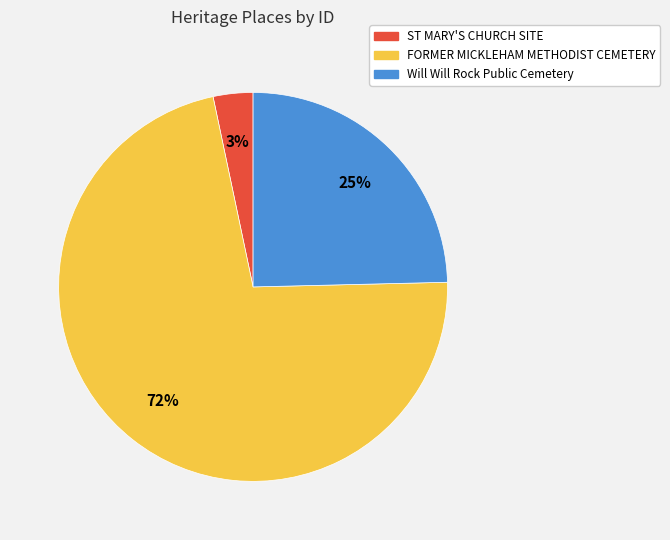

What is the ratio of the value at Will Will Rock Public Cemetery to the value at FORMER MICKLEHAM METHODIST CEMETERY?

0.3